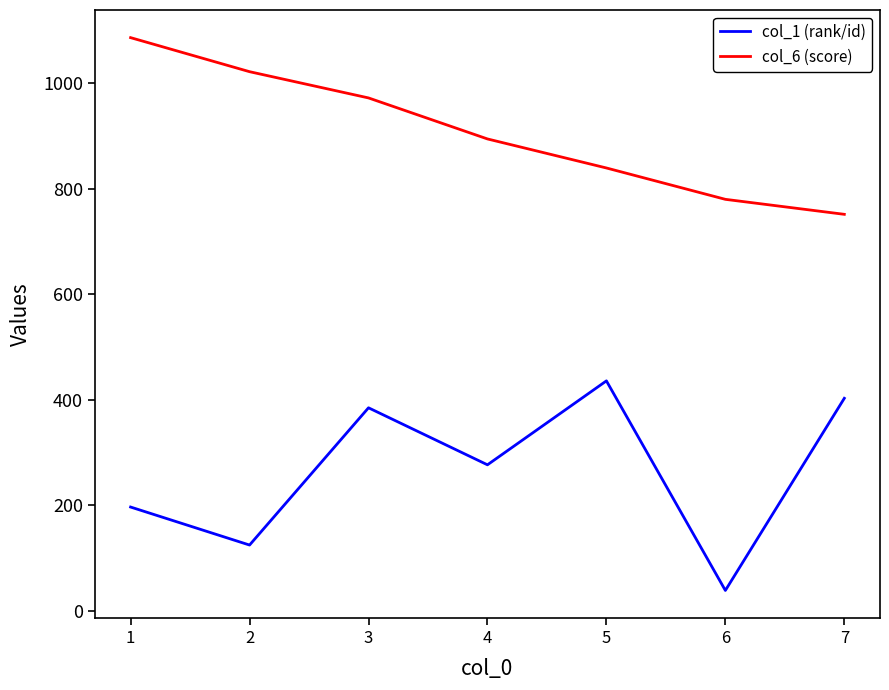

What is the sum of all col_6 (score) values?

6344.9